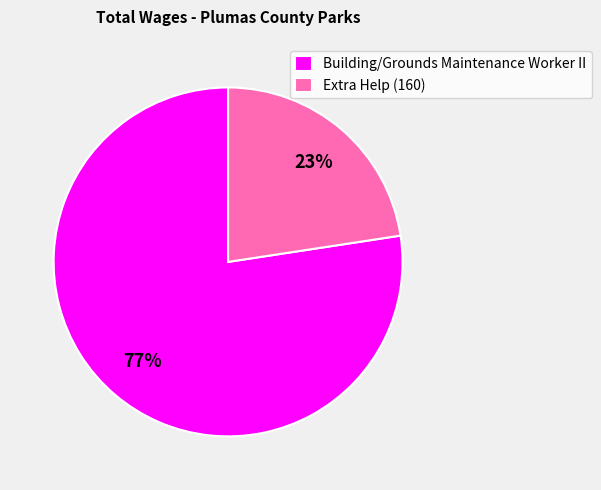

Is the sum of Extra Help (160) and Building/Grounds Maintenance Worker II greater than half?

Yes